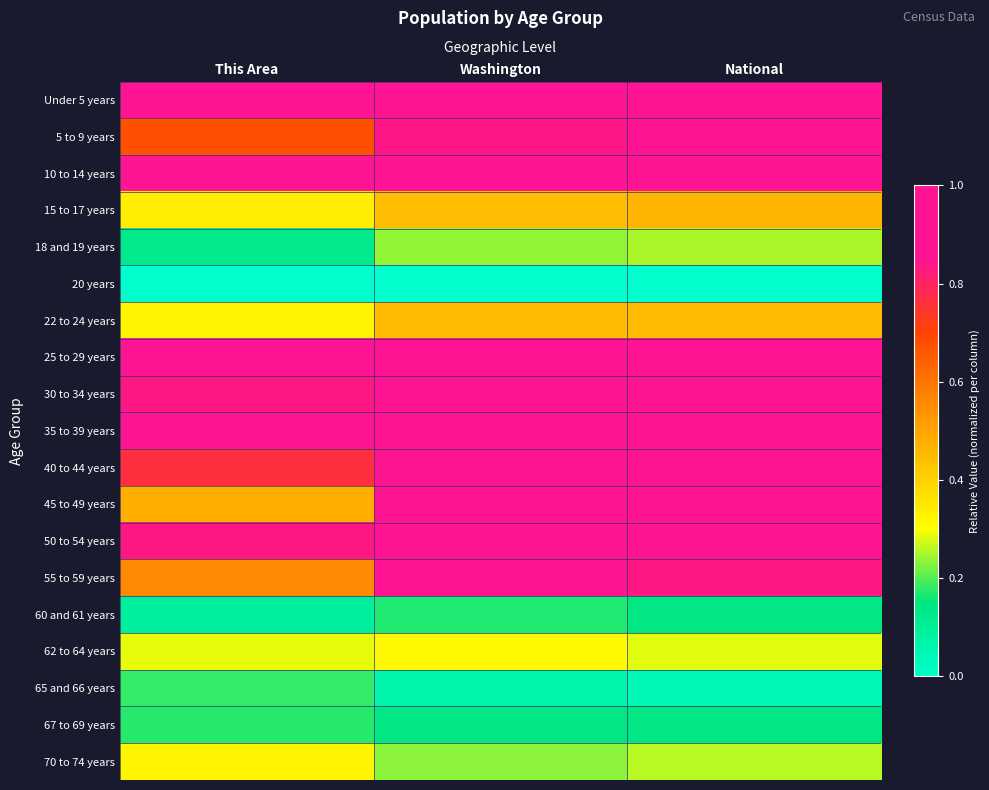

Rank the series at National from lowest to highest value.

20 years, 65 and 66 years, 60 and 61 years, 67 to 69 years, 18 and 19 years, 70 to 74 years, 62 to 64 years, 22 to 24 years, 15 to 17 years, 55 to 59 years, 30 to 34 years, 35 to 39 years, Under 5 years, 5 to 9 years, 10 to 14 years, 40 to 44 years, 25 to 29 years, 50 to 54 years, 45 to 49 years